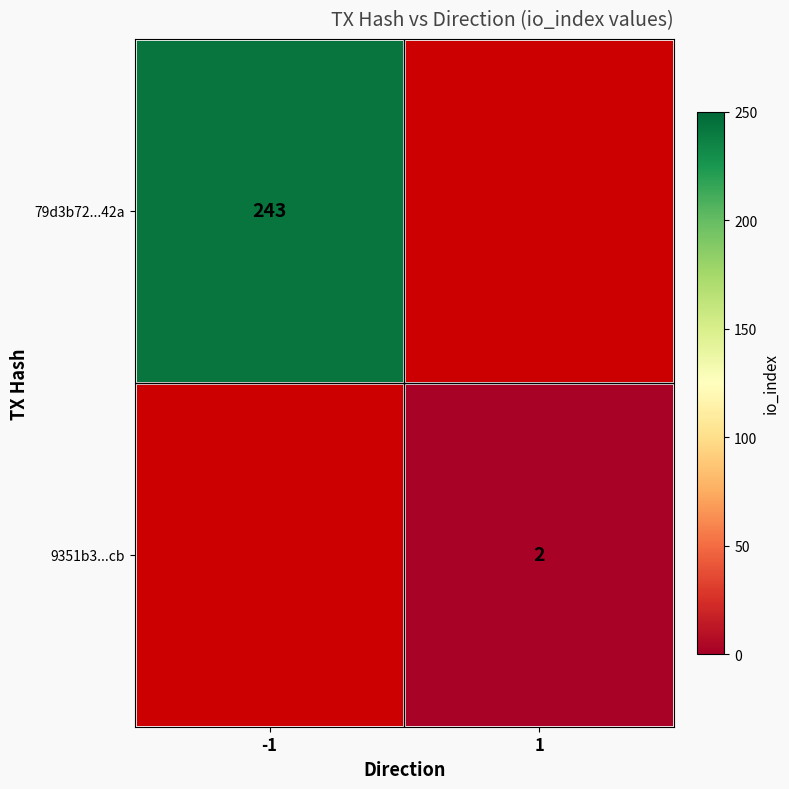

The 79d3b72...42a series shows 243 at -1. True or false?

True